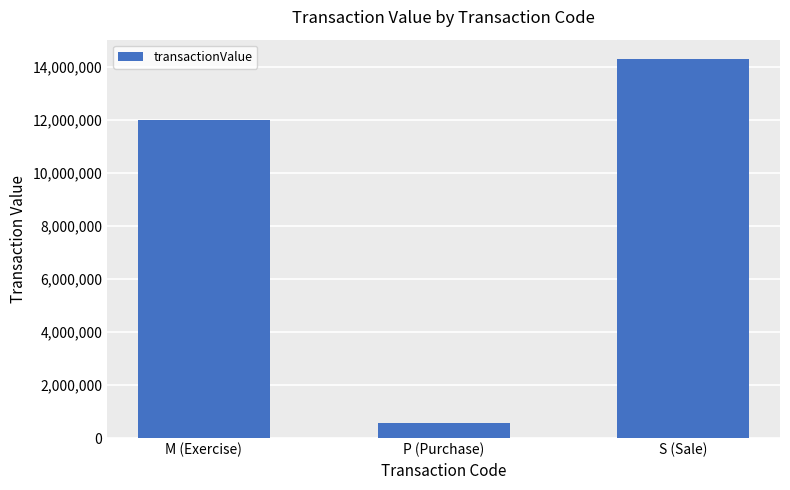

Are the bars horizontal?

No